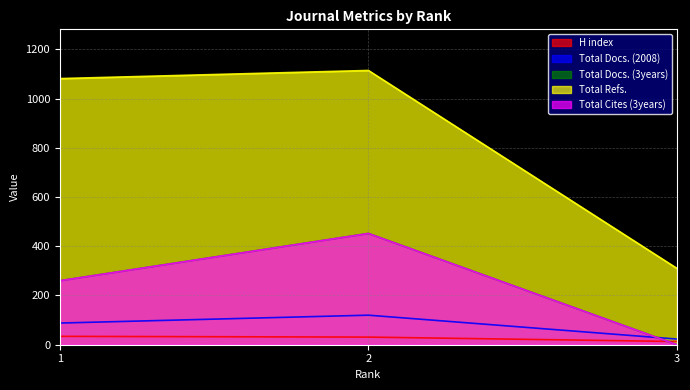

The value of Total Cites (3years) at 3 is -149. True or false?

False